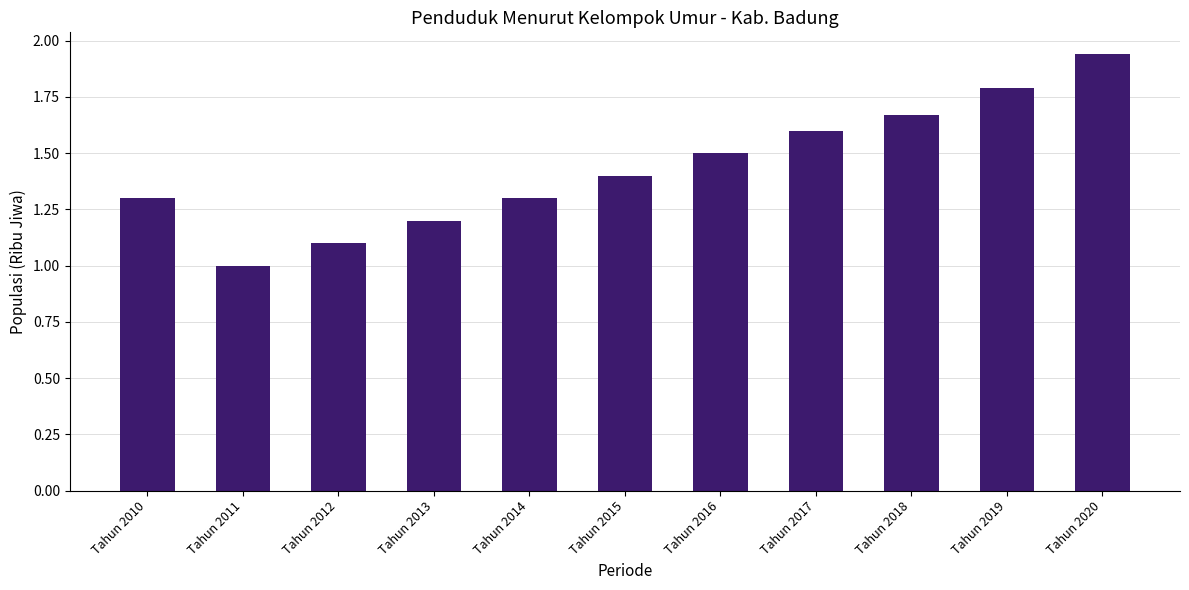

Is it true that the value at Tahun 2011 is 0.6?

False